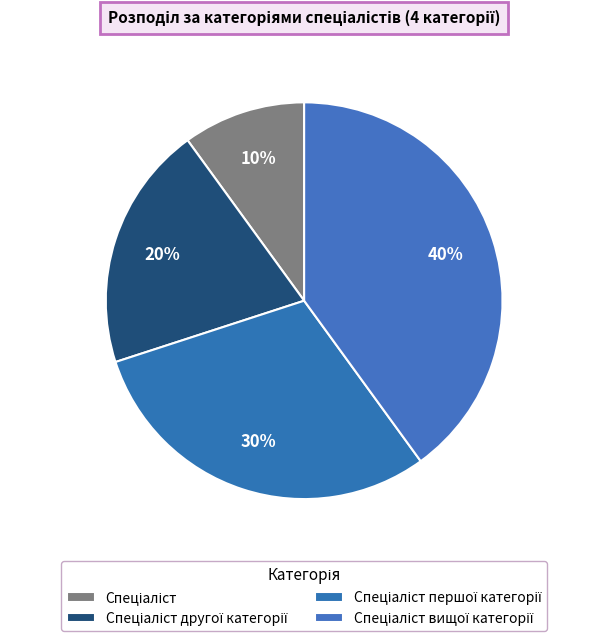

Which category has the smallest portion of the pie?

Спеціаліст